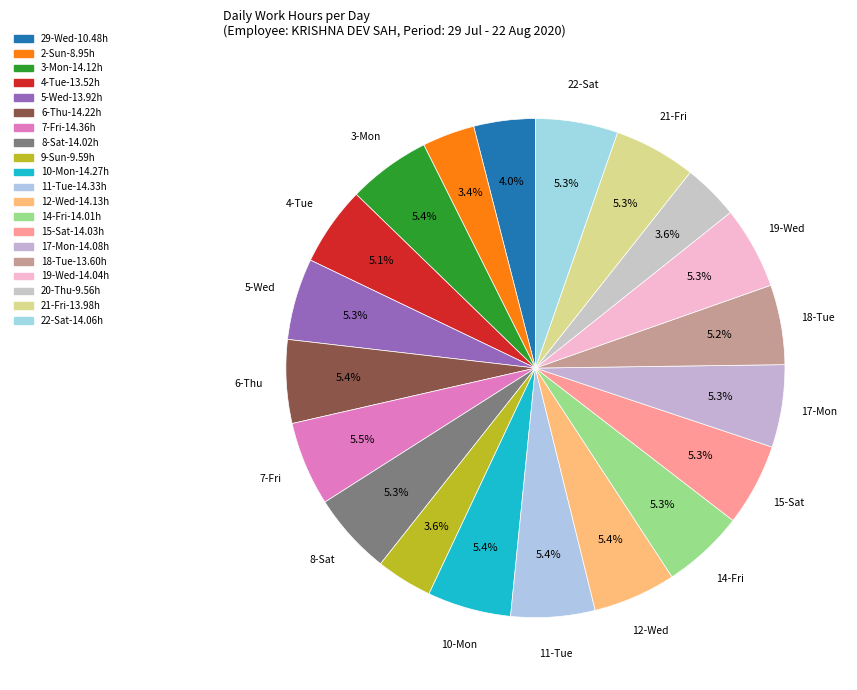

To the nearest percent, what portion does 6-Thu represent?

5%